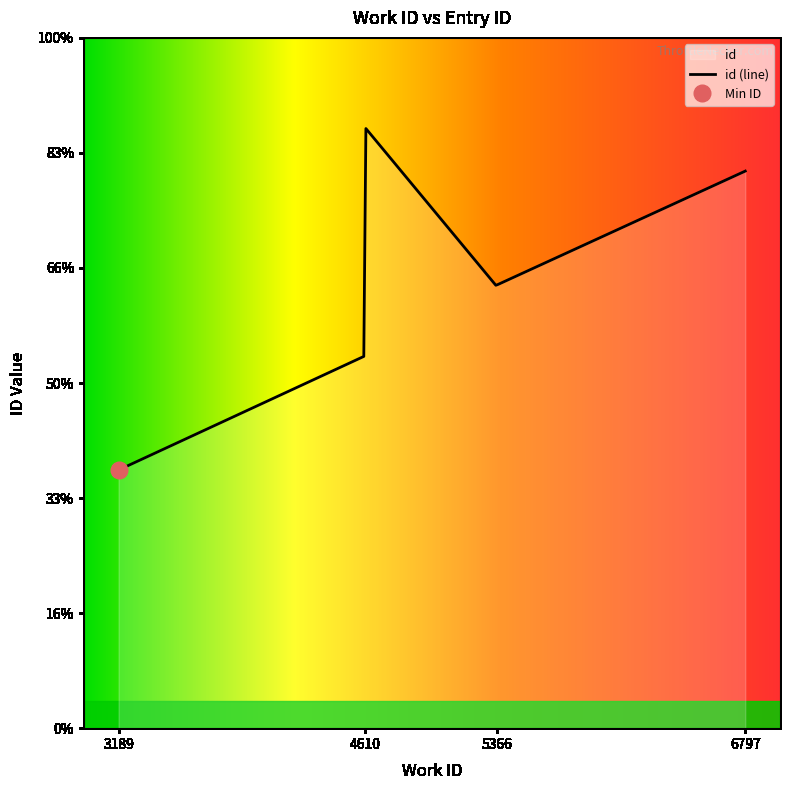

What is the difference between the maximum and minimum values?

11142